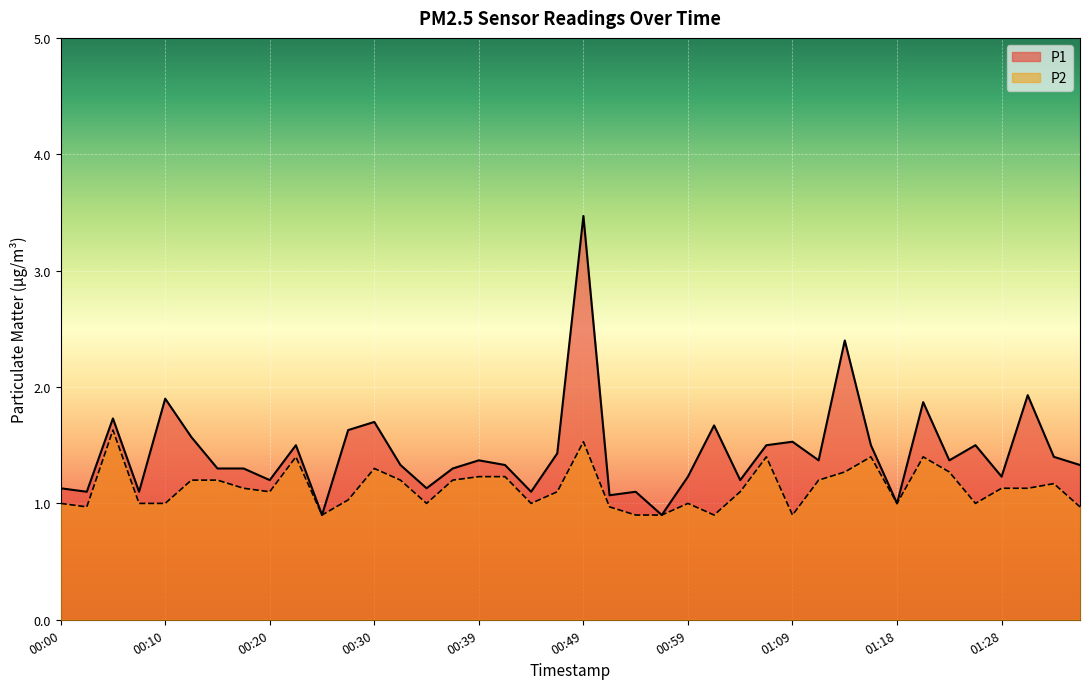

In P1, how many points are higher than both neighbors (excluding endpoints)?

13